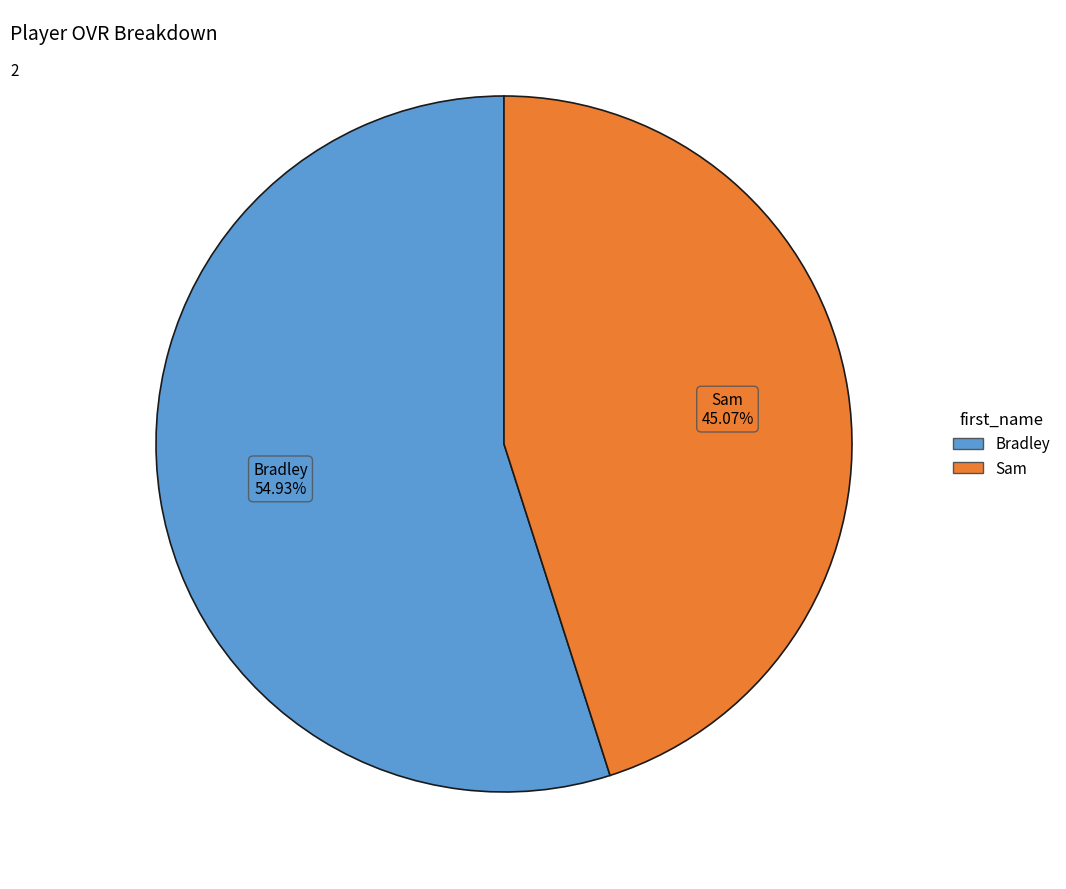

What is the largest slice in the pie chart?

Bradley